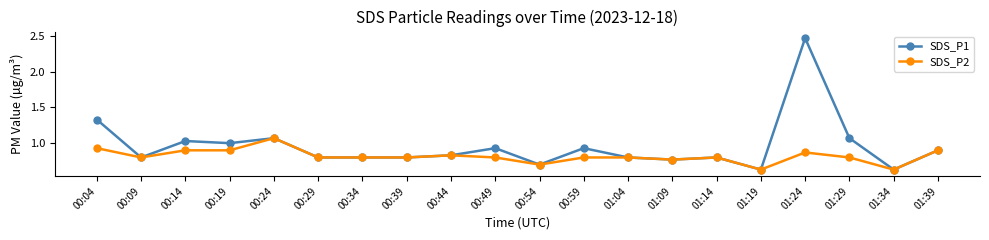

Which series has the largest total across all categories?

SDS_P1